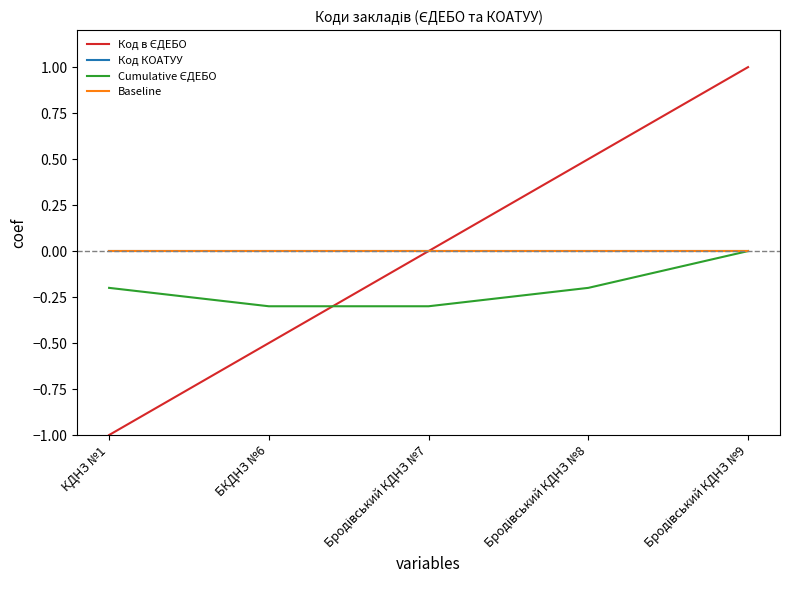

How many lines are shown in the chart?

4